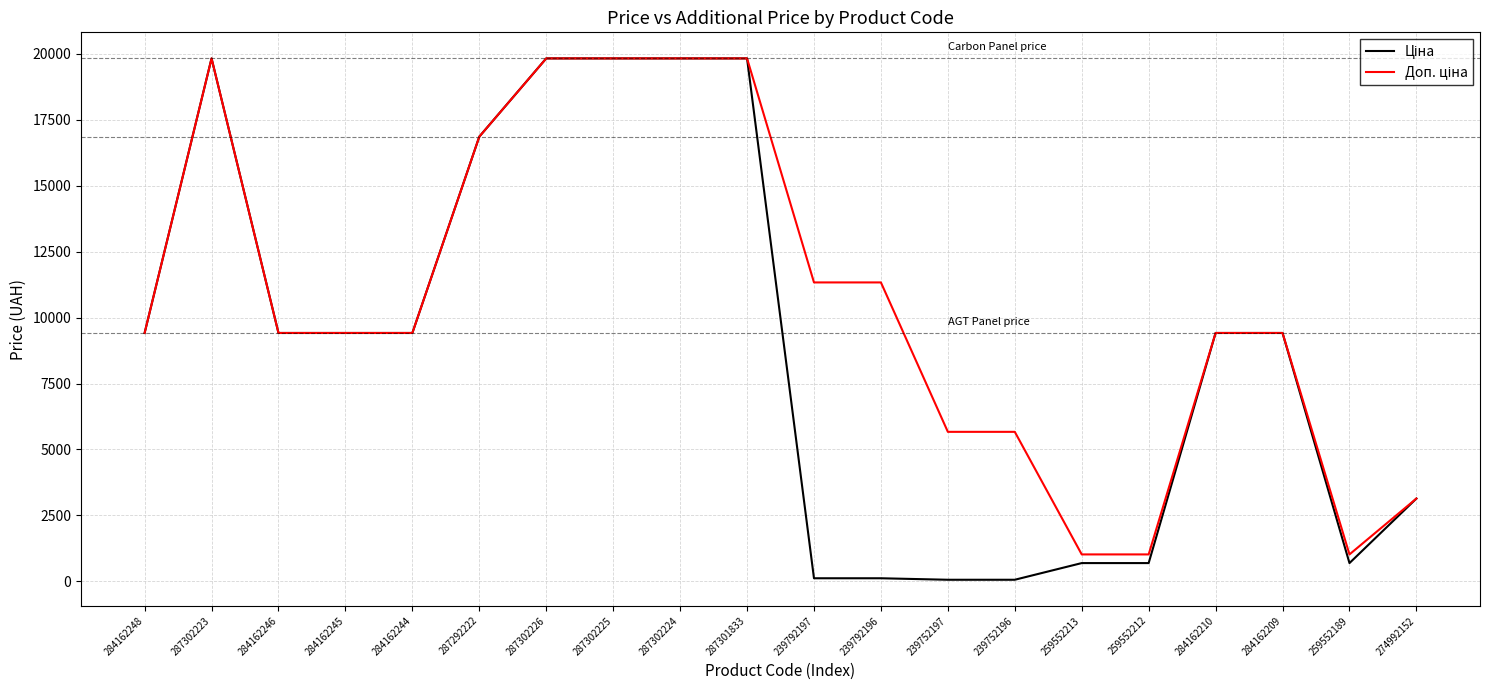

What is the maximum value shown in the chart?

19831.1